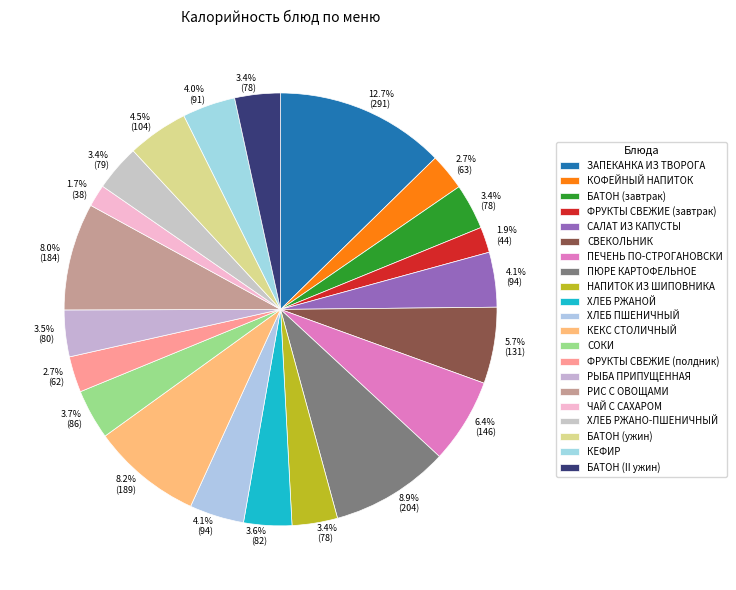

How many segments does this pie chart have?

21